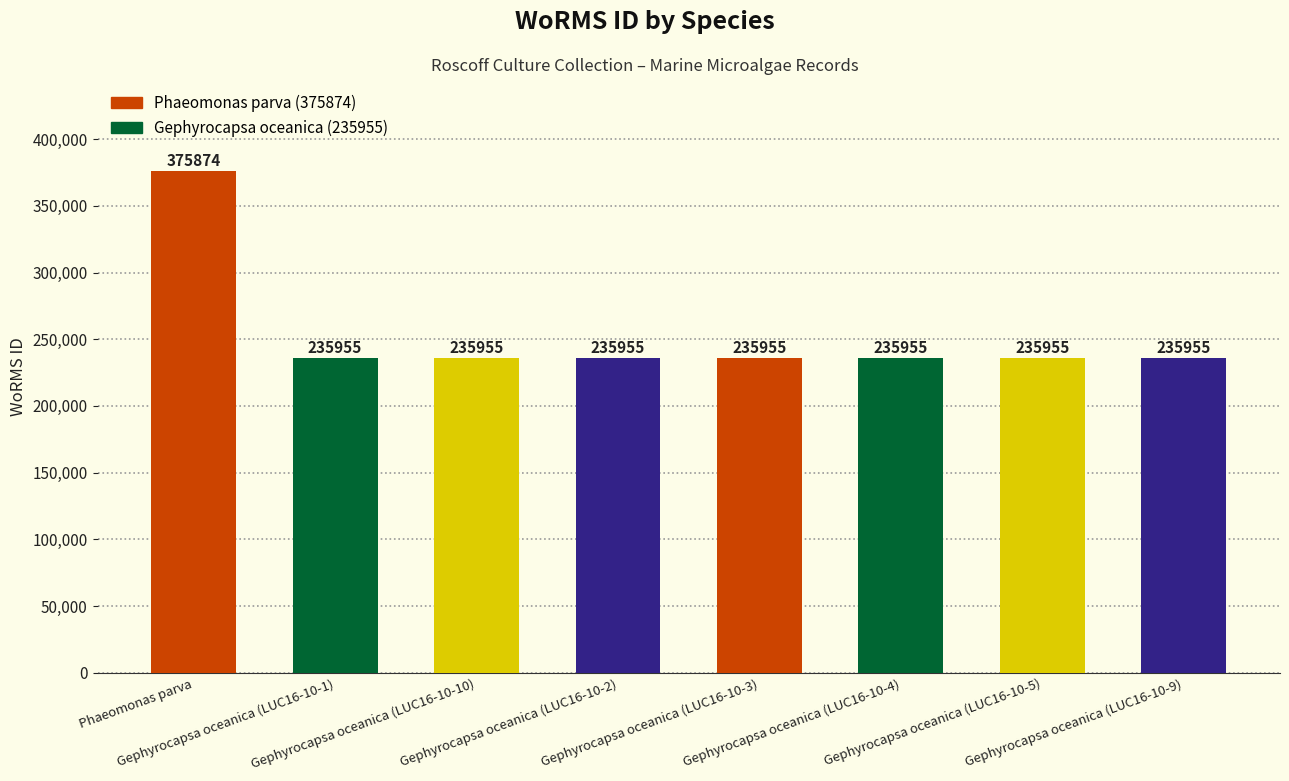

What is the value of the 7th bar from the left?

235955